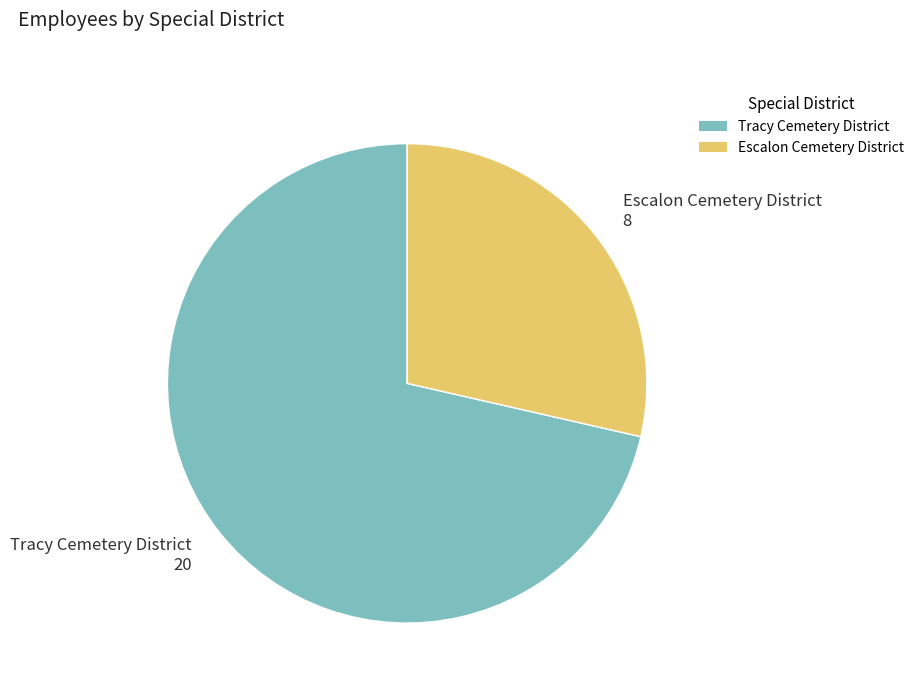

Do Tracy Cemetery District and Escalon Cemetery District together represent more than half of the pie?

Yes